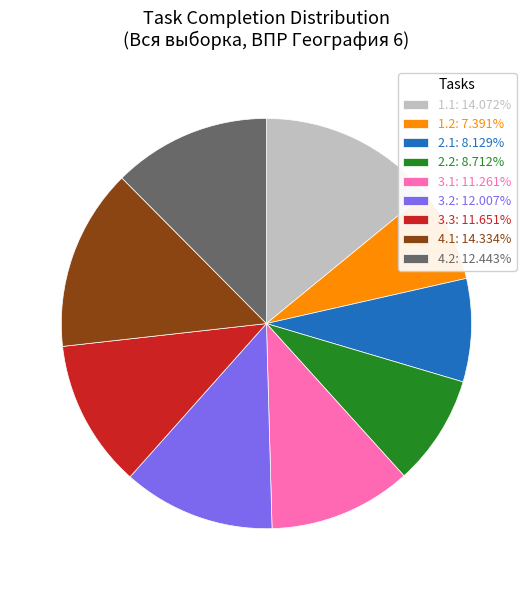

Approximately how many times larger is the value at 1.1 compared to 2.2?

1.6